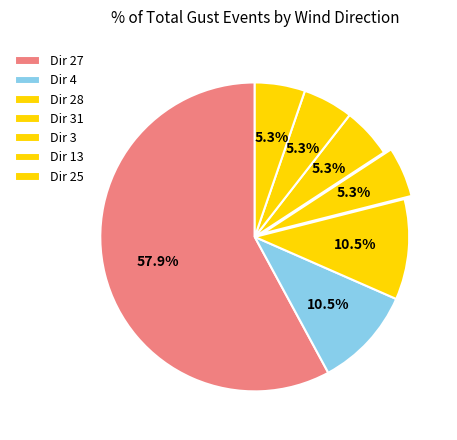

Count the number of slices in the pie.

7